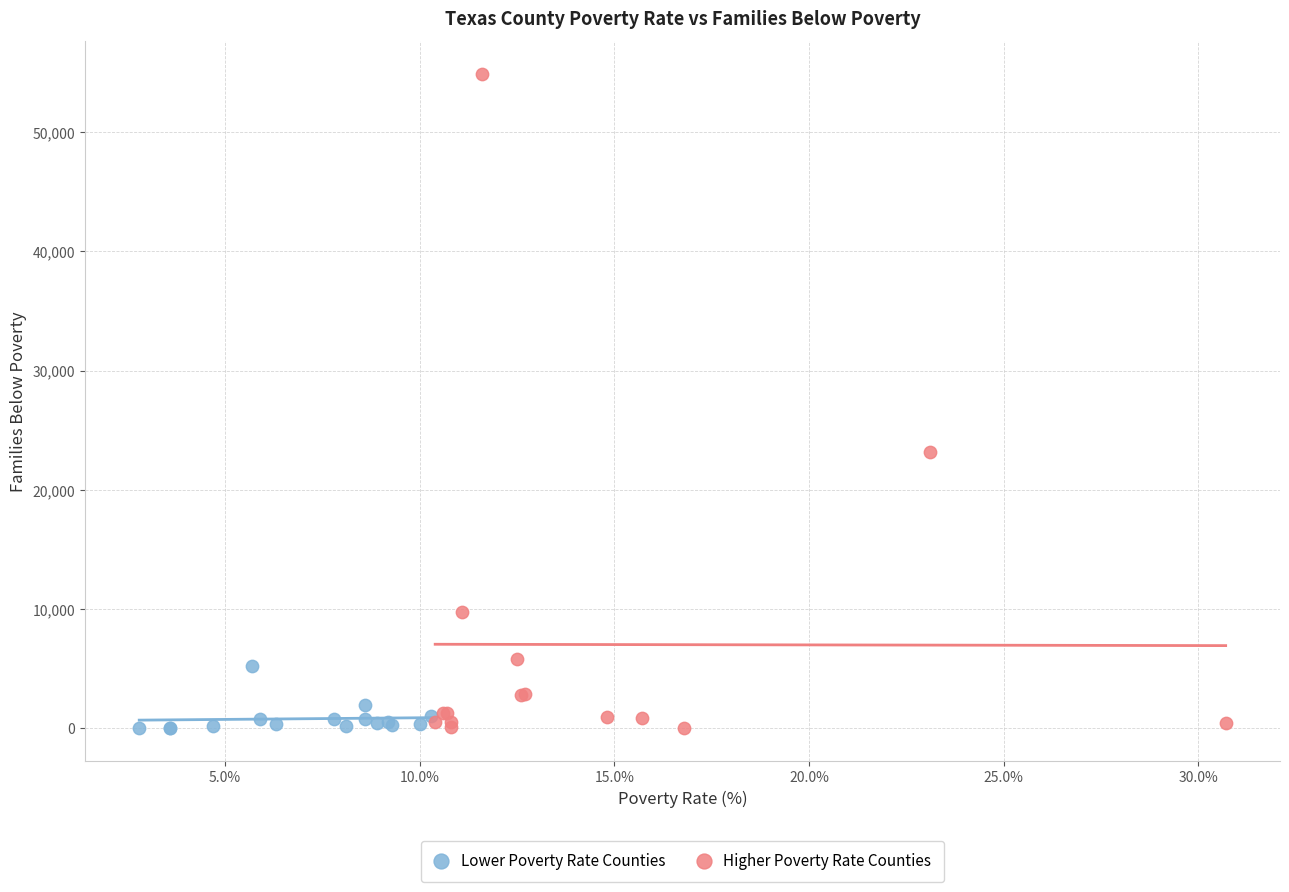

Which series contains the highest Y value?

Higher Poverty Rate Counties